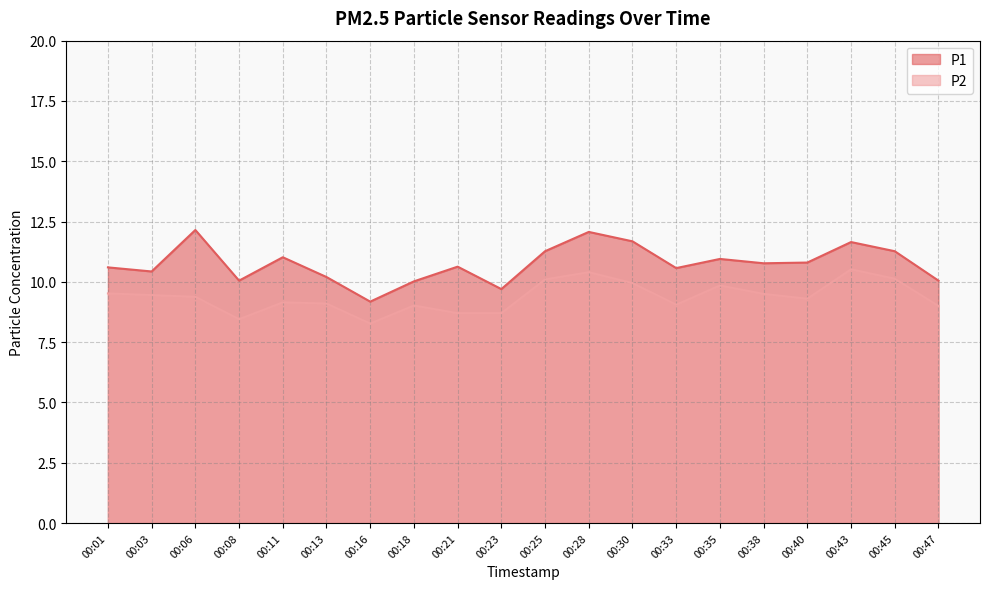

What is the sum of the P1 values at 00:47 and 00:11?

21.1